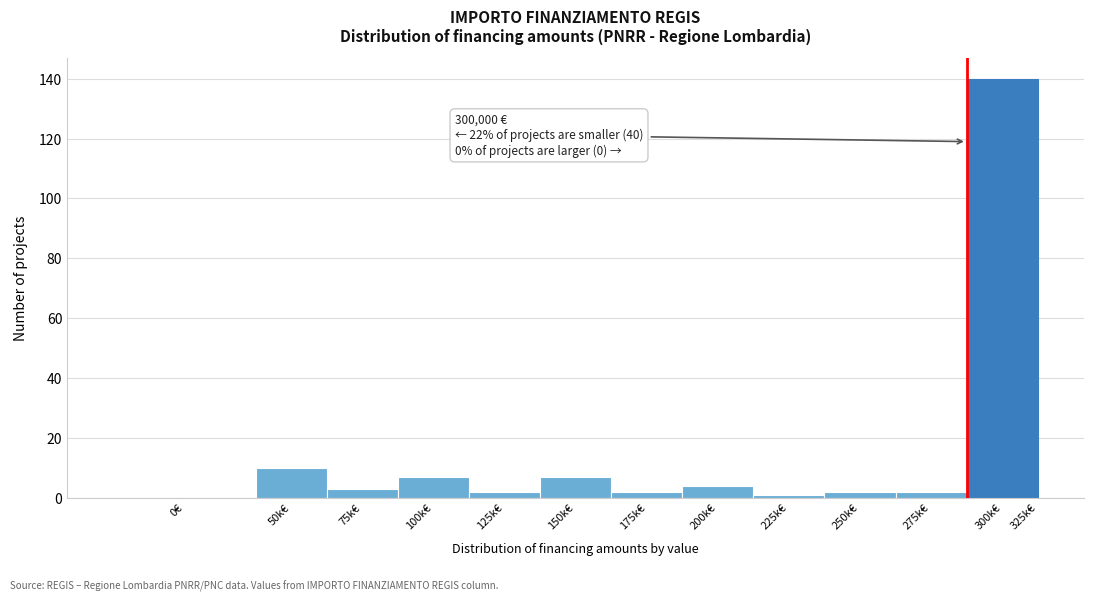

Reading left to right, what are all the values shown in this chart?

0€=0	50k€=10	75k€=3	100k€=7	125k€=2	150k€=7	175k€=2	200k€=4	225k€=1	250k€=2	275k€=2	300k€=140